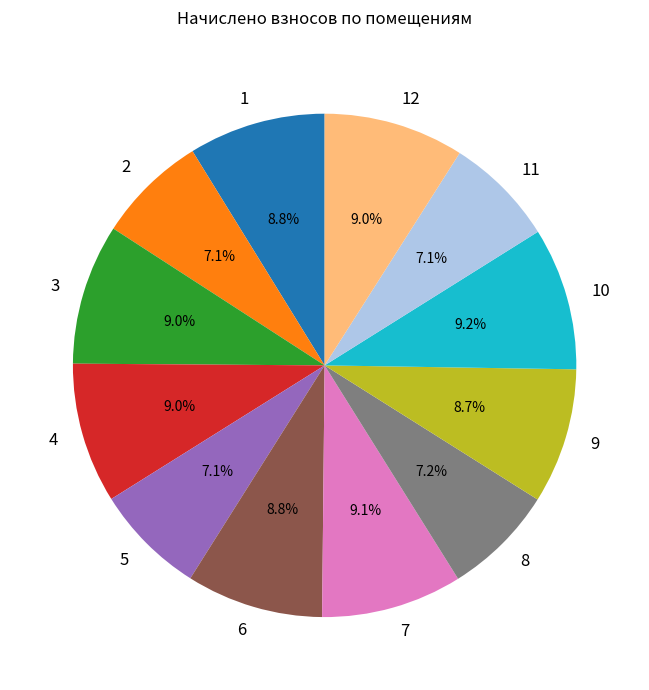

Does 11 represent more than half of the total?

No